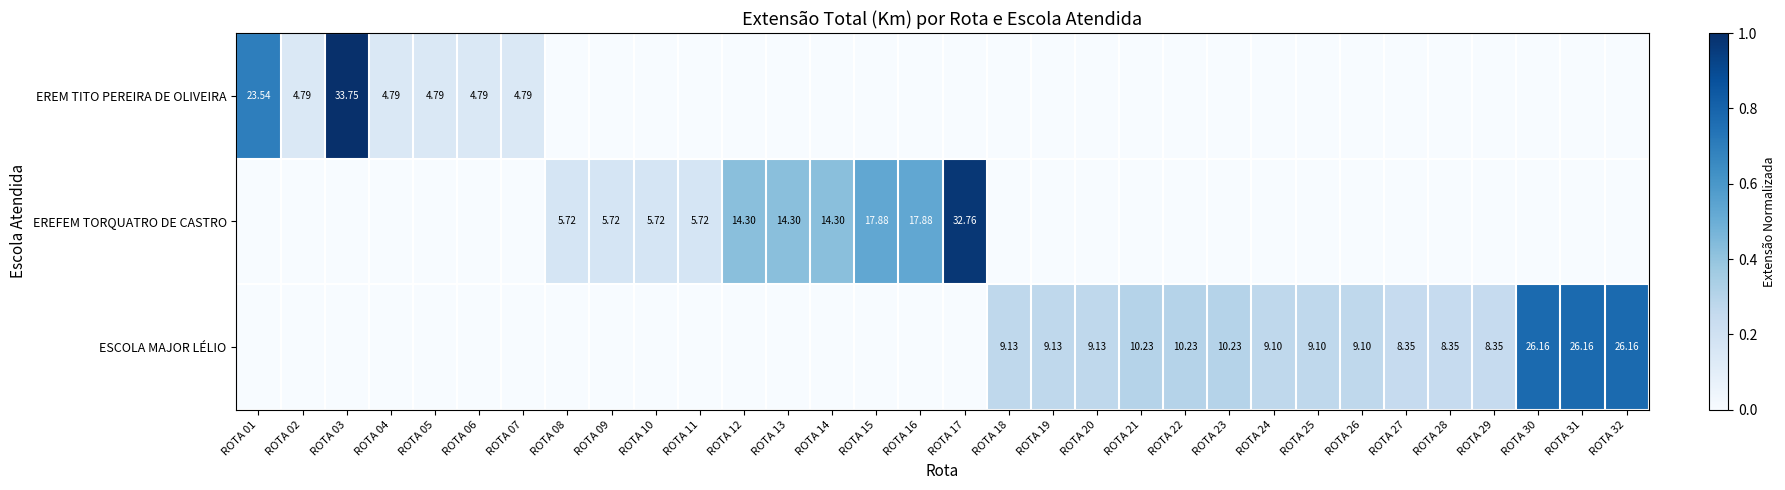

Rank the categories by EREFEM TORQUATRO DE CASTRO value from highest to lowest.

ROTA 17, ROTA 15, ROTA 16, ROTA 12, ROTA 13, ROTA 14, ROTA 08, ROTA 09, ROTA 10, ROTA 11, ROTA 01, ROTA 02, ROTA 03, ROTA 04, ROTA 05, ROTA 06, ROTA 07, ROTA 18, ROTA 19, ROTA 20, ROTA 21, ROTA 22, ROTA 23, ROTA 24, ROTA 25, ROTA 26, ROTA 27, ROTA 28, ROTA 29, ROTA 30, ROTA 31, ROTA 32